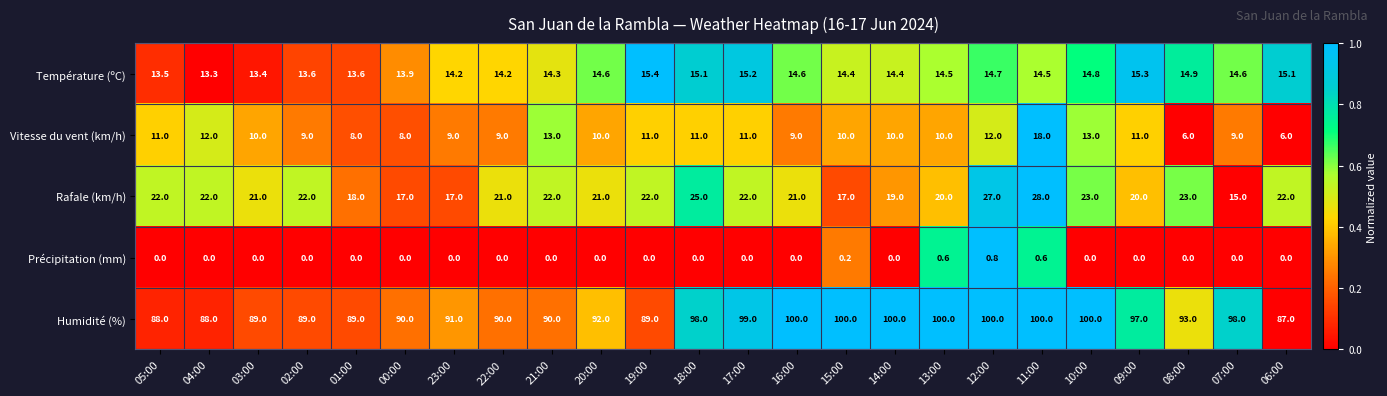

At which category is the sum across all series the highest?

11:00